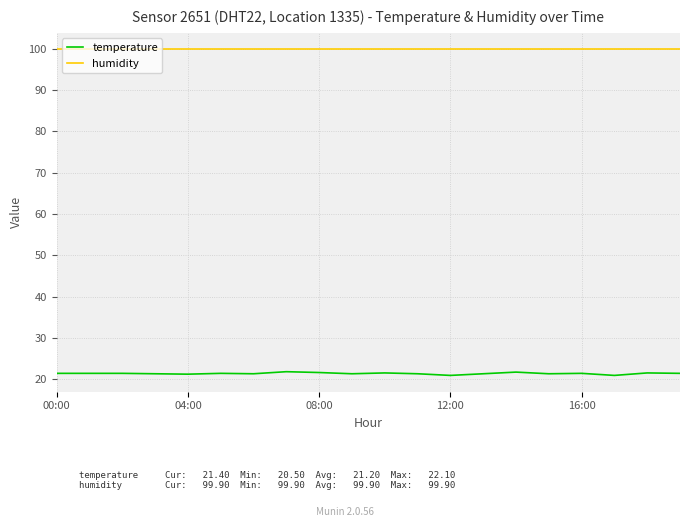

Which series has the largest total across all categories?

humidity